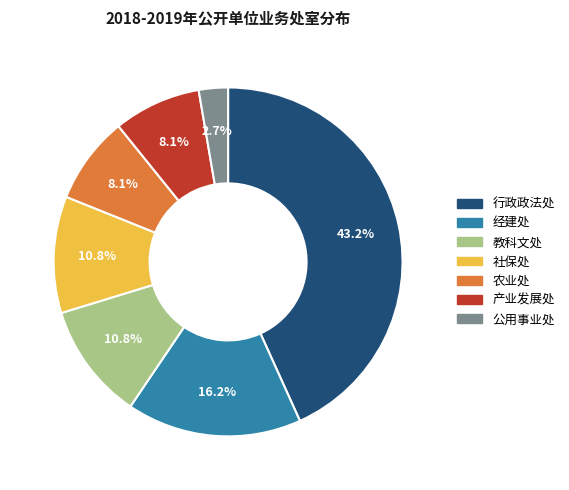

What is the smallest slice in the pie chart?

公用事业处